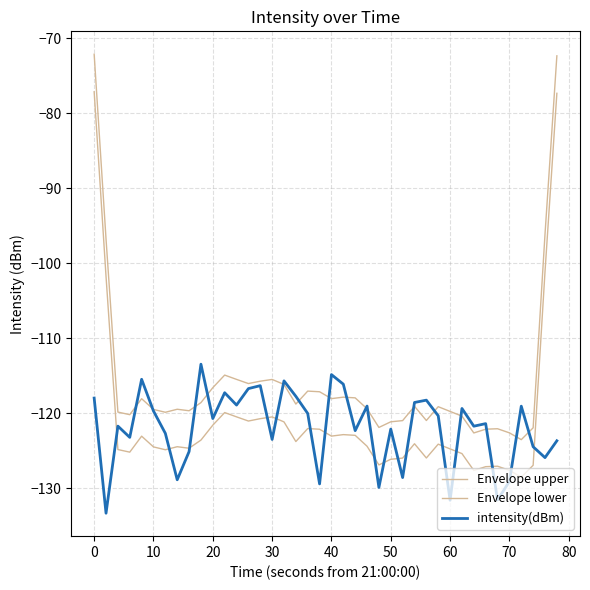

How many lines are shown in the chart?

3